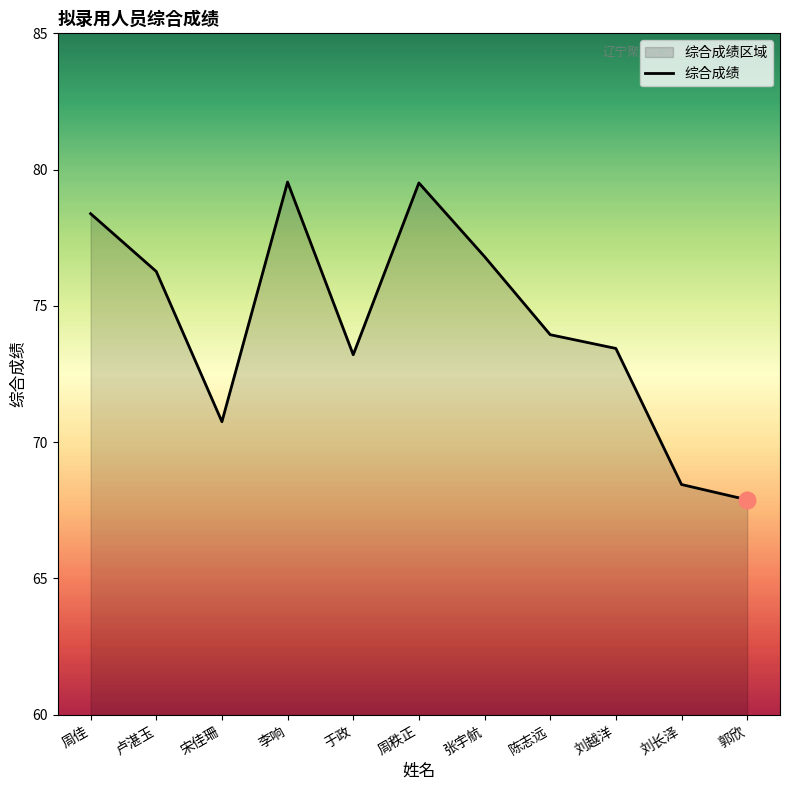

Between 张宇航 and 陈志远, which is larger?

张宇航